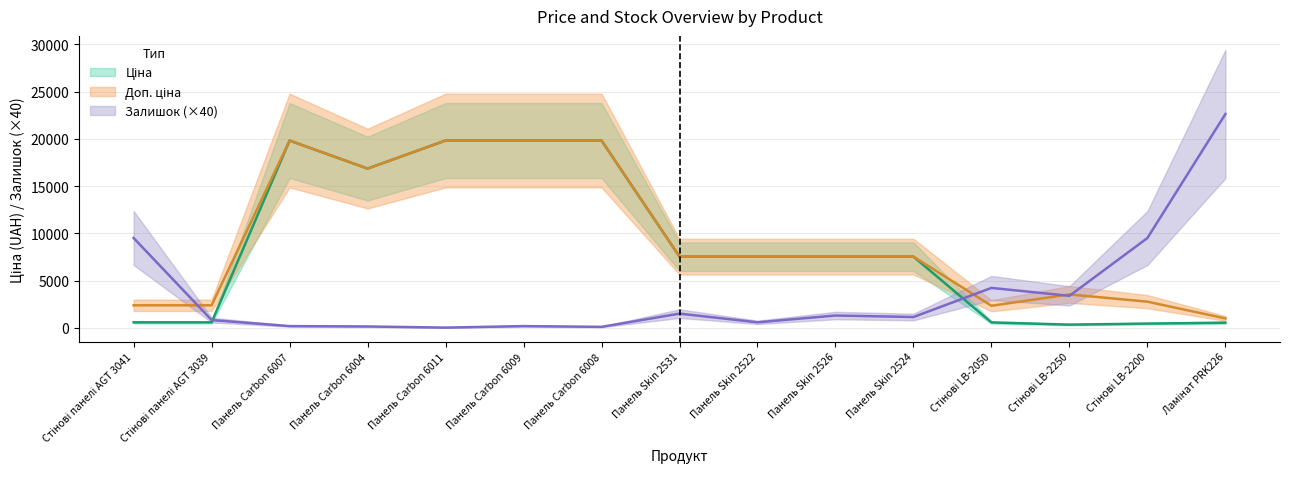

At which category does Доп. ціна reach its first local valley?

Панель Carbon 6004